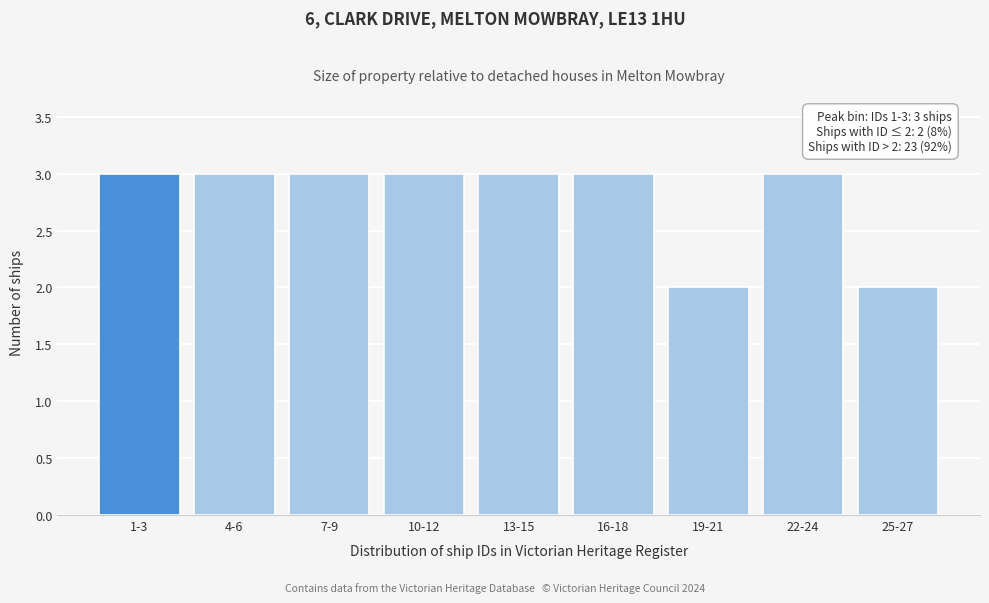

Reading left to right, list all the values displayed in this chart.

1-3=3	4-6=3	7-9=3	10-12=3	13-15=3	16-18=3	19-21=2	22-24=3	25-27=2